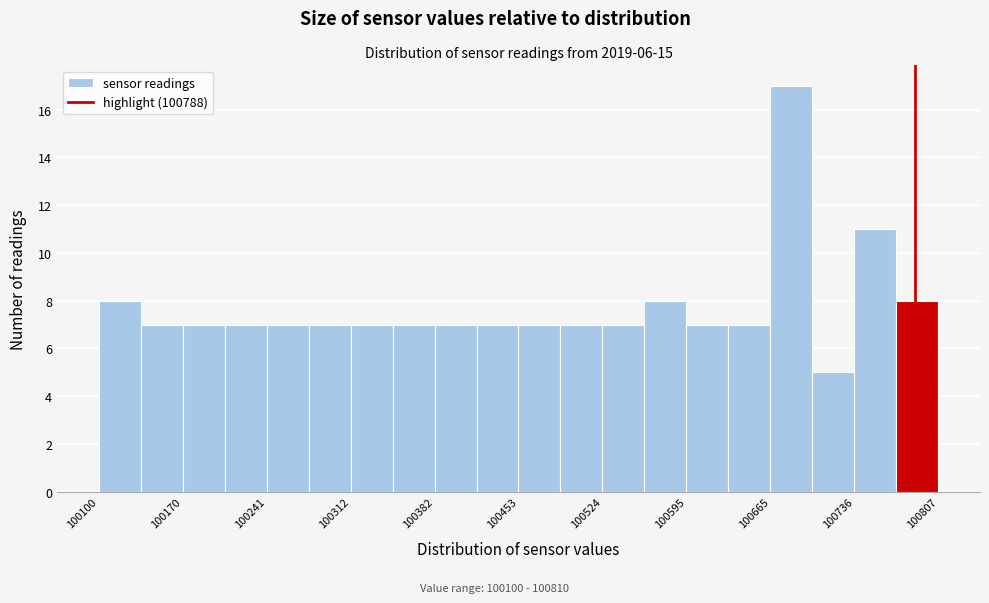

Around what value on the x-axis is the tallest bar? Give the approximate position of its centre, as read against the axis.

100680